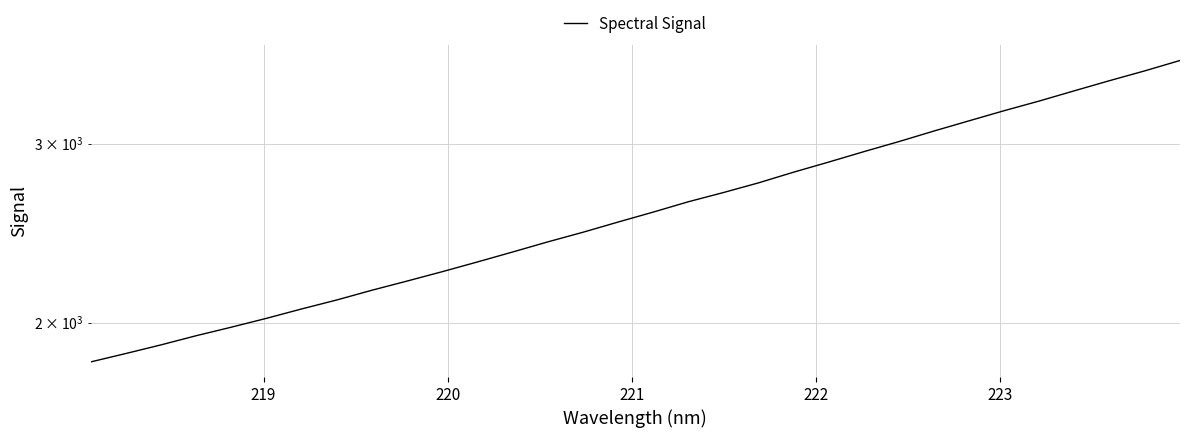

What is the greatest value displayed?

3622.1